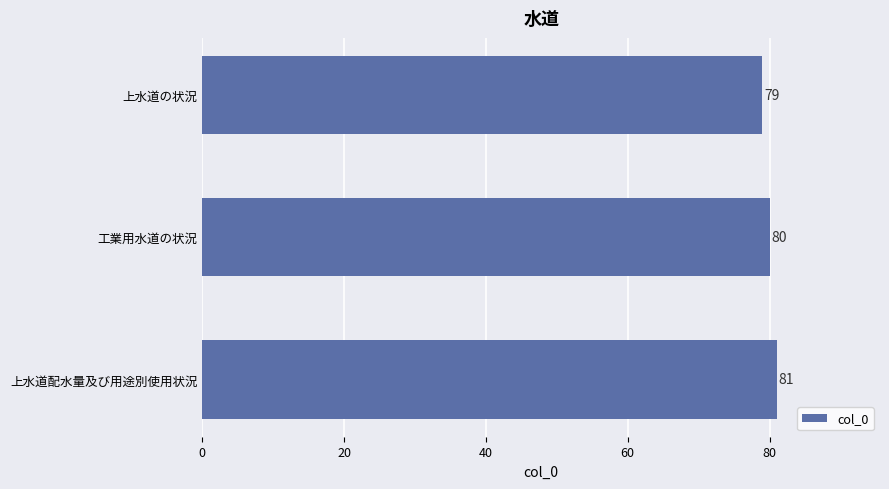

List the labels in order of value, smallest first.

上水道の状況, 工業用水道の状況, 上水道配水量及び用途別使用状況